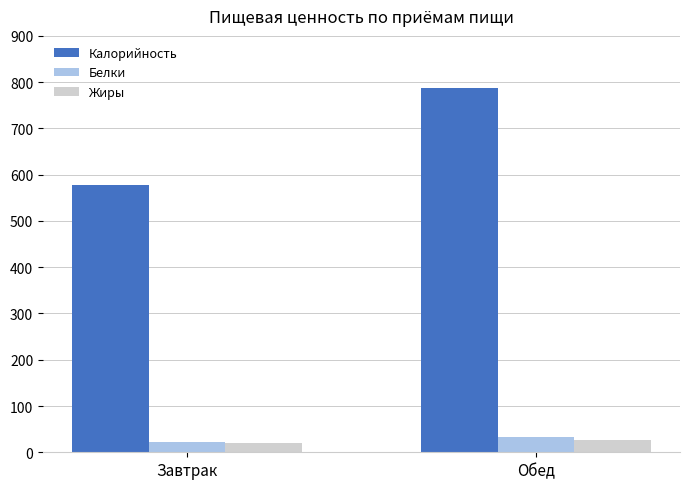

How many bars are there in each group?

3